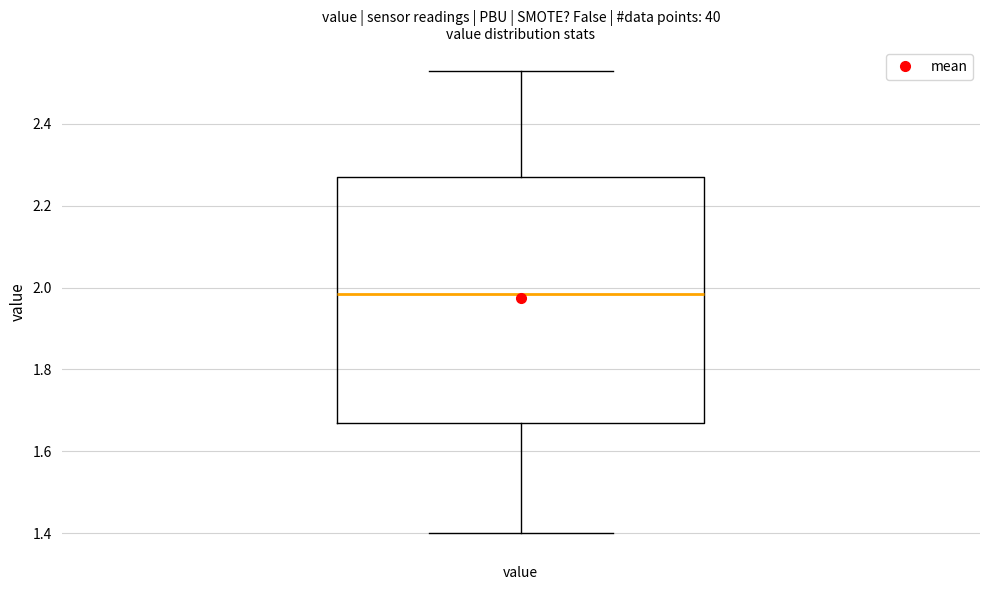

Transcribe this box plot: give where the median line is, the range the box spans, and where the two whiskers end, as read against the y-axis. The values are not printed on the chart, so give them approximately, as read against the axis.

median 1.98, box 1.68 to 2.28, whiskers 1.40 to 2.54